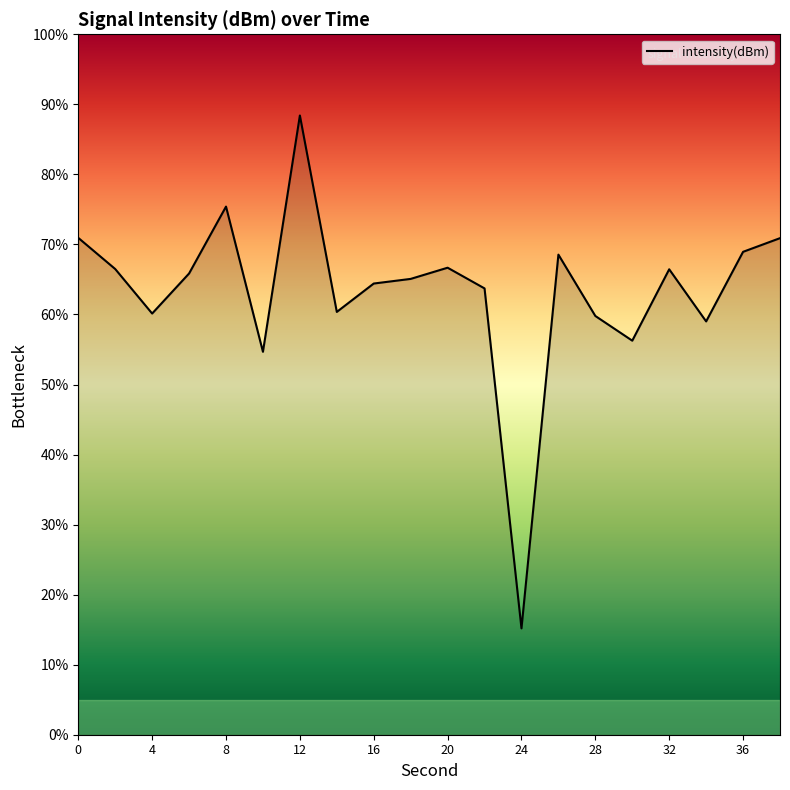

What is the maximum value shown in the chart?

88.4